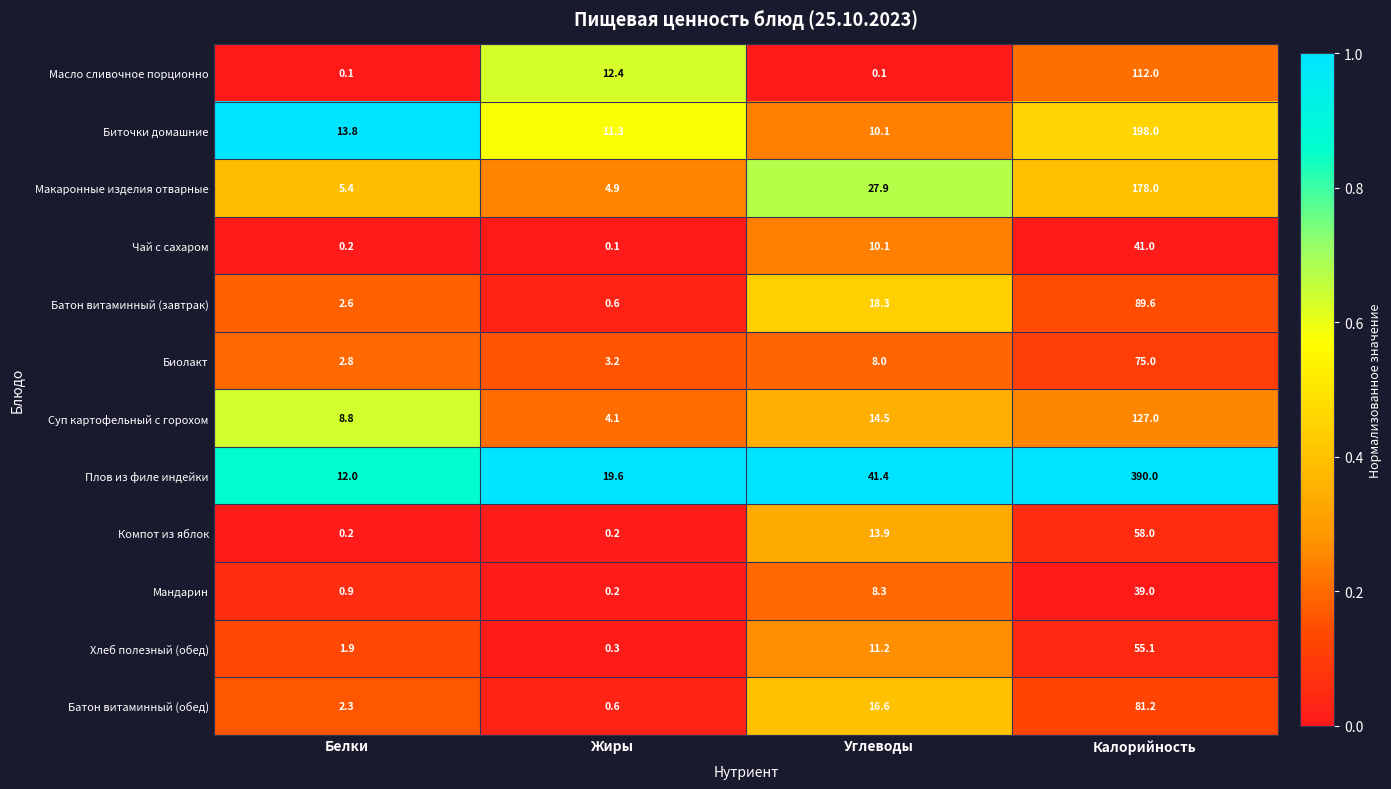

Which series has the largest total across all categories?

Плов из филе индейки